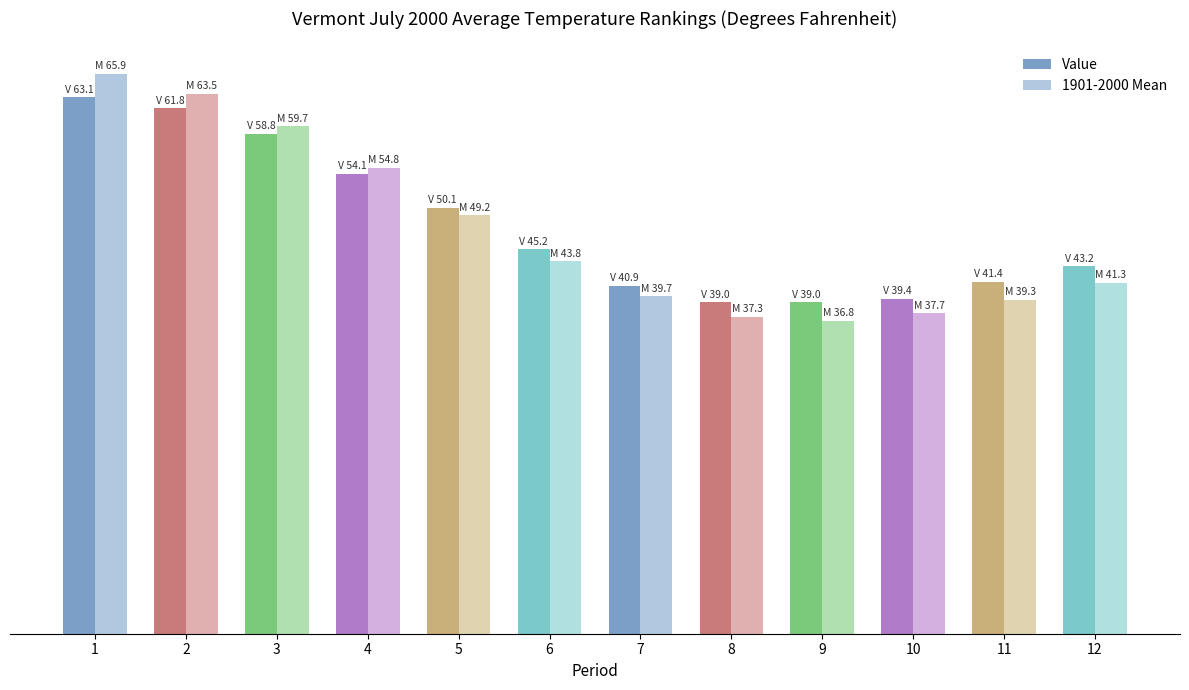

What is the maximum value for 1901-2000 Mean?

65.9